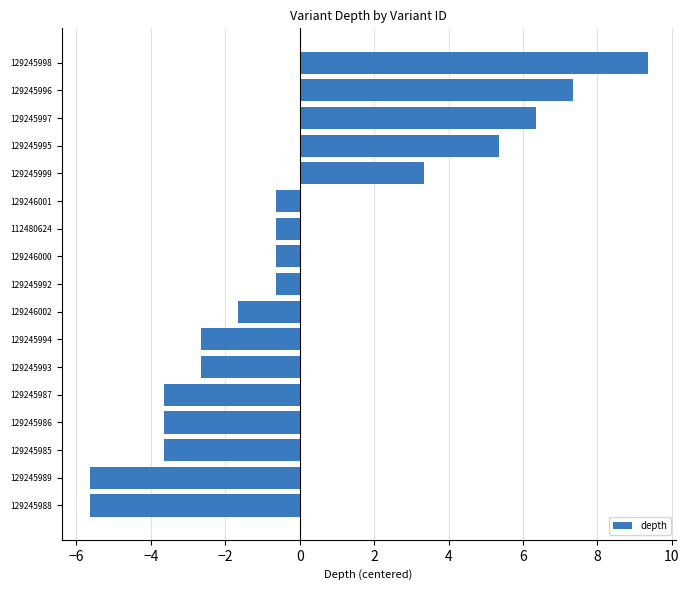

True or false: the data shows -0.6 at 112480624.

True